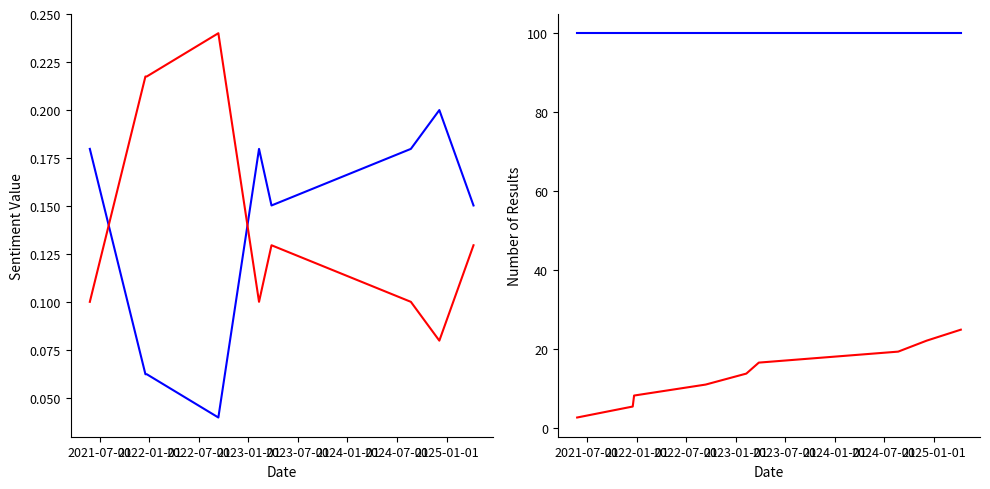

What are all the series names shown in the legend?

CUIT del Titular / Solicitante, CUIT (inverted), Sistema (high), Sistema (count)